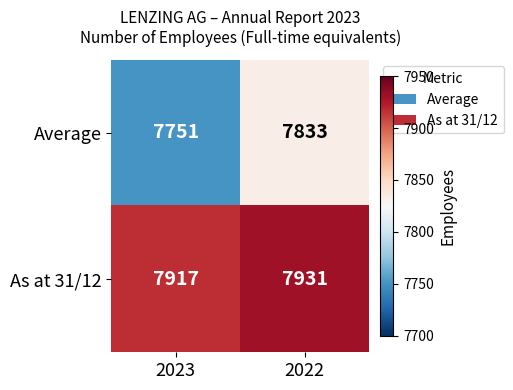

What is the difference between the As at 31/12 values at 2023 and 2022?

14